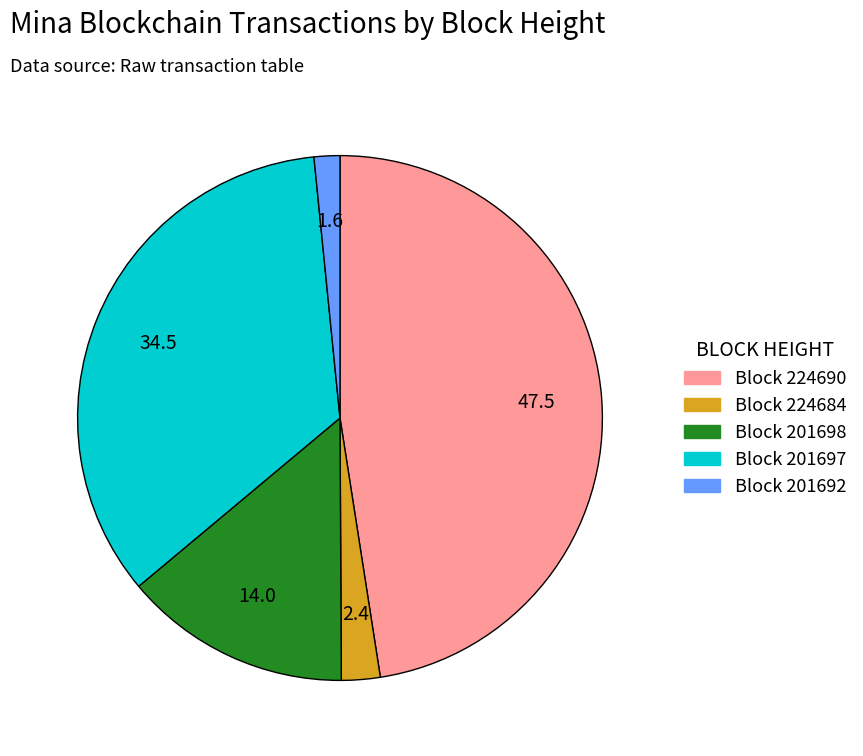

Does any single category account for the majority?

No